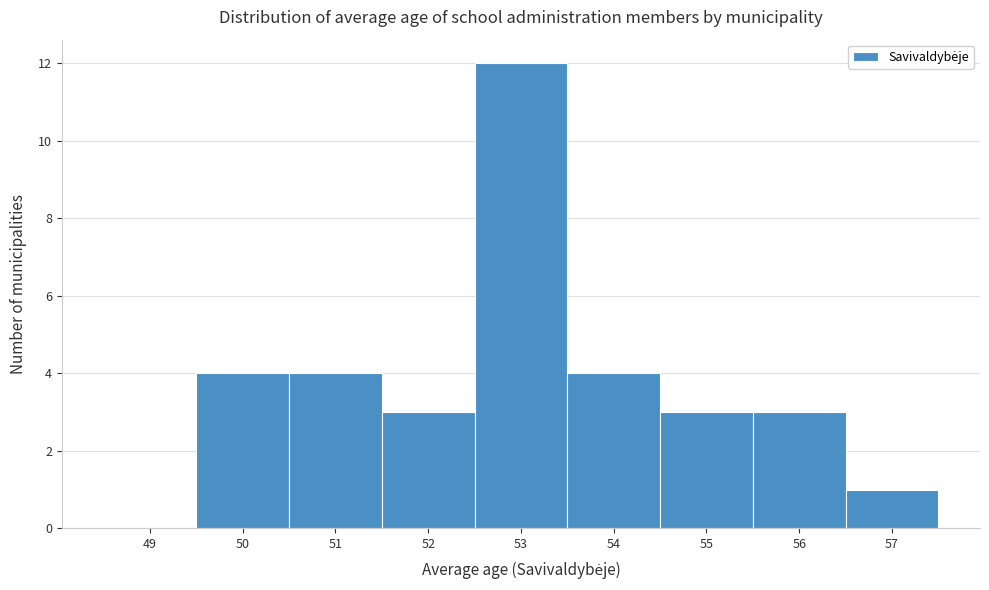

Reading left to right, transcribe all the data shown in this chart.

49=0	50=4	51=4	52=3	53=12	54=4	55=3	56=3	57=1